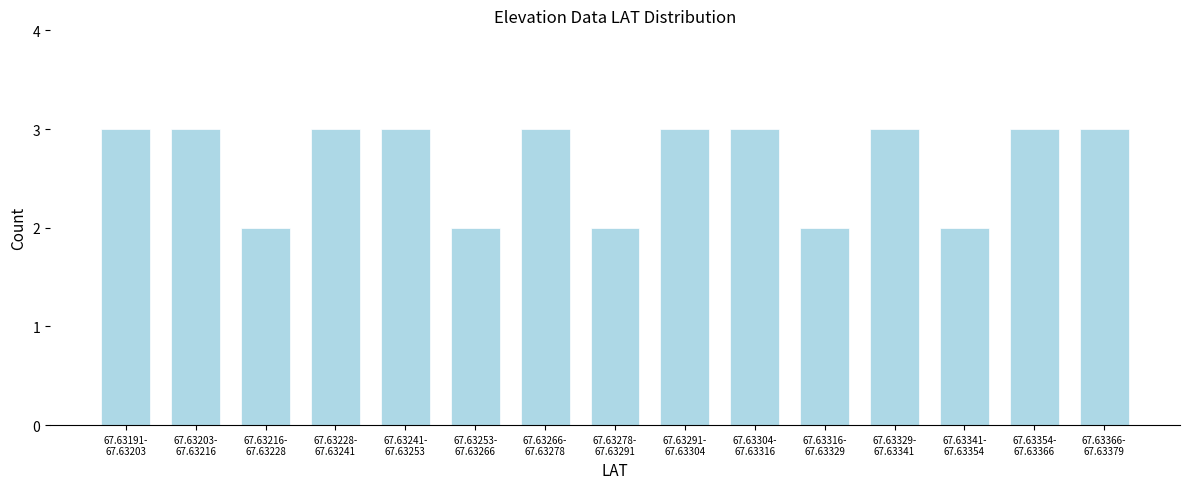

Reading left to right, extract all data points from this chart.

3	3	2	3	3	2	3	2	3	3	2	3	2	3	3